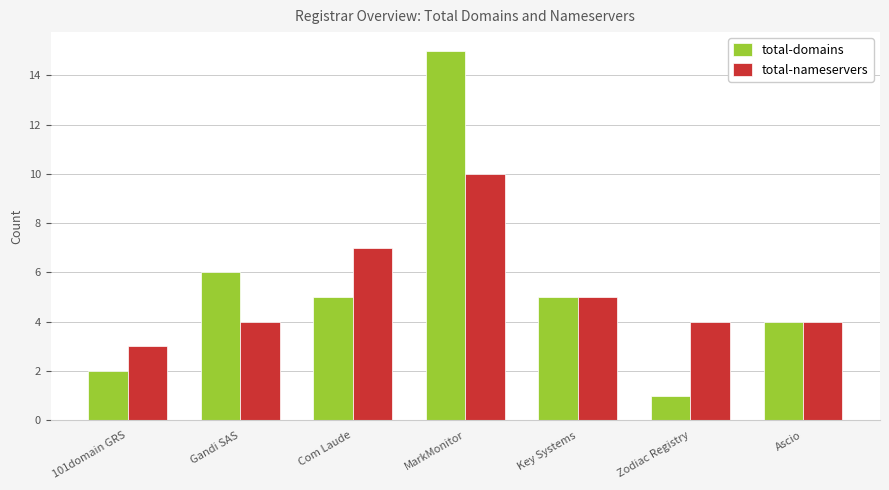

What are all the series names shown in the legend?

total-domains, total-nameservers